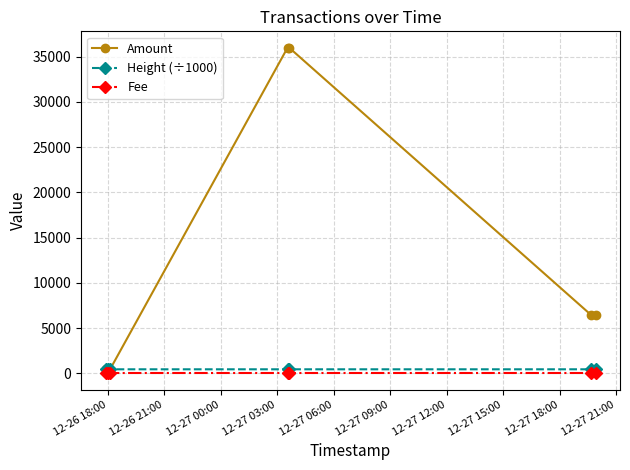

Which series has the largest range (max minus min)?

Amount